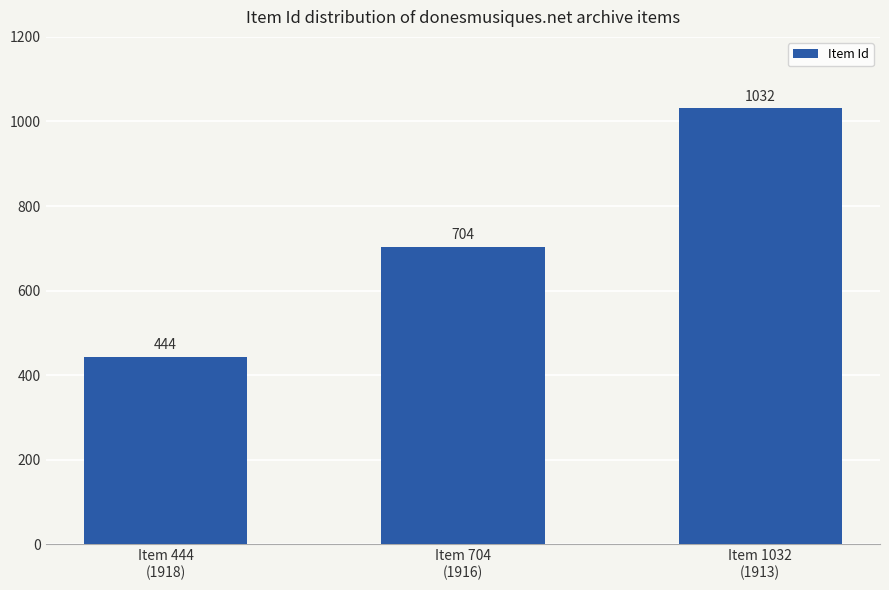

List the labels in order of value, largest first.

Item 1032
(1913), Item 704
(1916), Item 444
(1918)